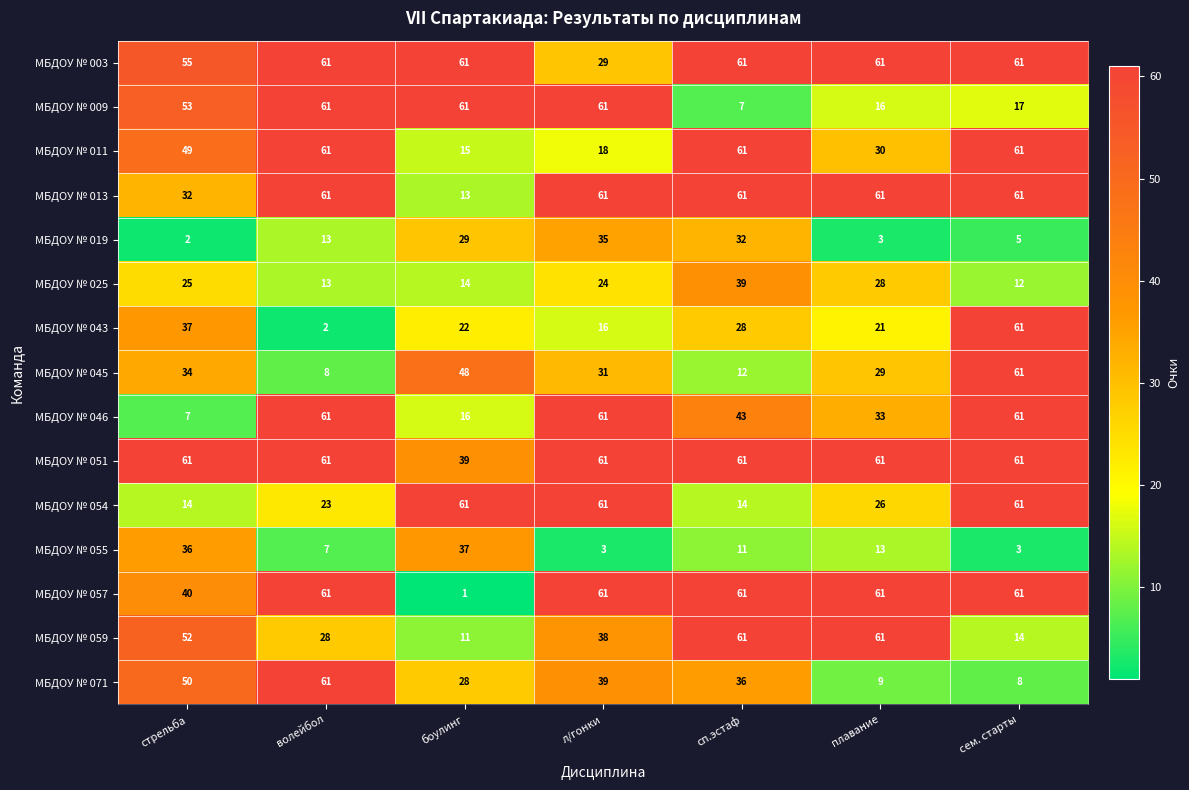

The value of МБДОУ № 071 at волейбол is 80. True or false?

False